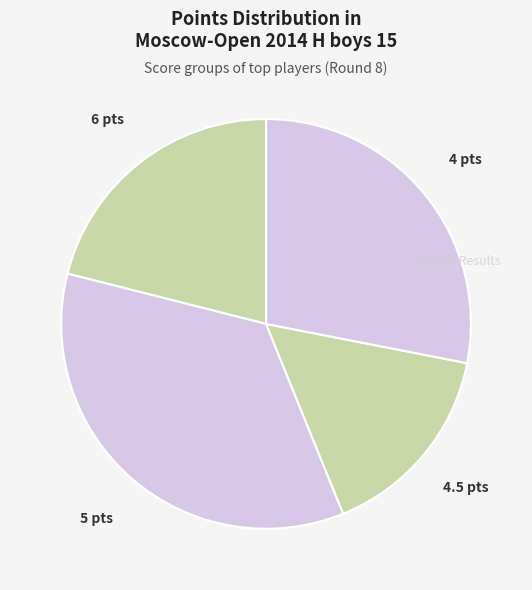

How many slices are in this pie chart?

4